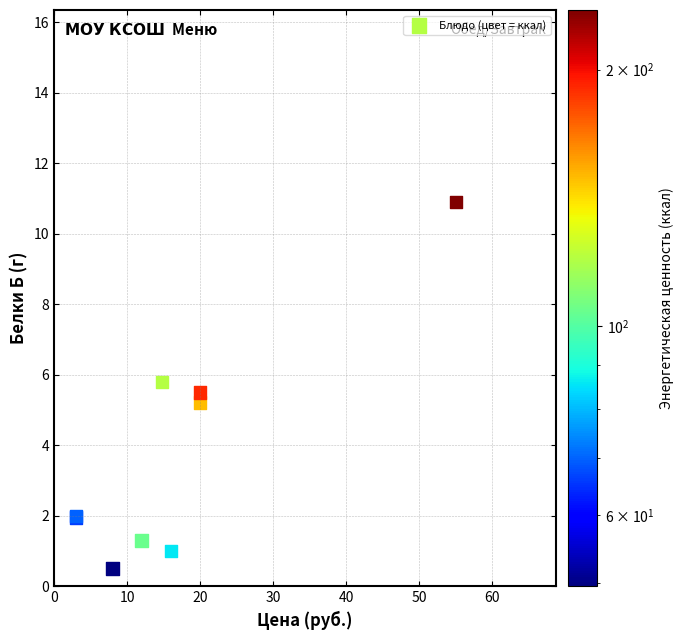

What Y value in the scatter plot is closest to 5?

5.2